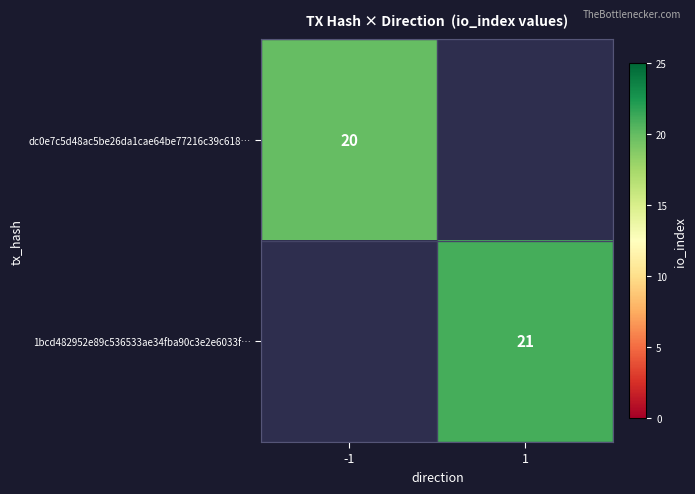

Which has a higher value, -1 or 1?

1